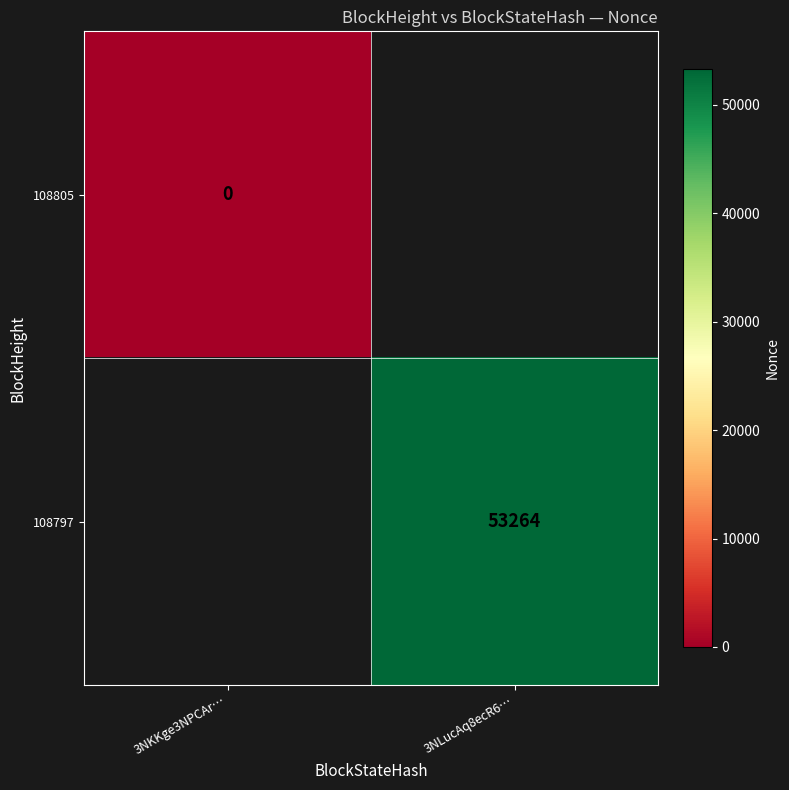

Which category has the lowest value across all series?

3NKKge3NPCAr…